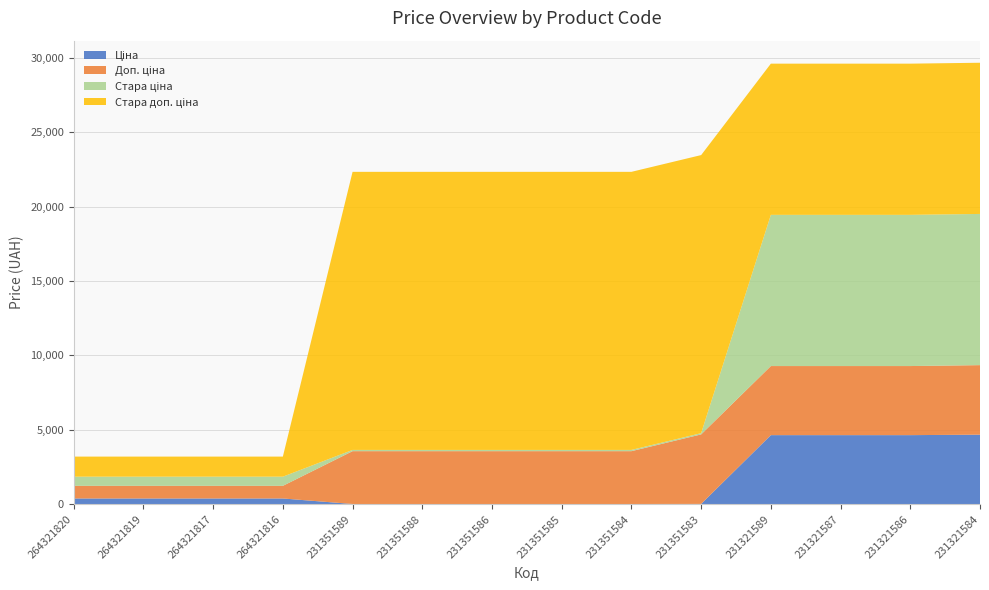

Reading right to left, transcribe all the data shown in this chart.

Ціна: 231321584=4672.9	231321586=4642.5	231321587=4642.5	231321589=4642.5	231351583=20.8	231351584=15.8	231351585=15.8	231351586=15.8	231351588=15.8	231351589=15.8	264321816=386.9	264321817=386.9	264321819=386.9	264321820=386.9
Доп. ціна: 231321584=4673.0	231321586=4642.0	231321587=4642.0	231321589=4642.0	231351583=4671.0	231351584=3550.0	231351585=3550.0	231351586=3550.0	231351588=3550.0	231351589=3550.0	264321816=849.0	264321817=849.0	264321819=849.0	264321820=849.0
Стара ціна: 231321584=10158.6	231321586=10158.6	231321587=10158.6	231321589=10158.6	231351583=83.0	231351584=83.0	231351585=83.0	231351586=83.0	231351588=83.0	231351589=83.0	264321816=615.1	264321817=615.1	264321819=615.1	264321820=615.1
Стара доп. ціна: 231321584=10158.6	231321586=10158.6	231321587=10158.6	231321589=10158.6	231351583=18684.0	231351584=18684.0	231351585=18684.0	231351586=18684.0	231351588=18684.0	231351589=18684.0	264321816=1349.8	264321817=1349.8	264321819=1349.8	264321820=1349.8